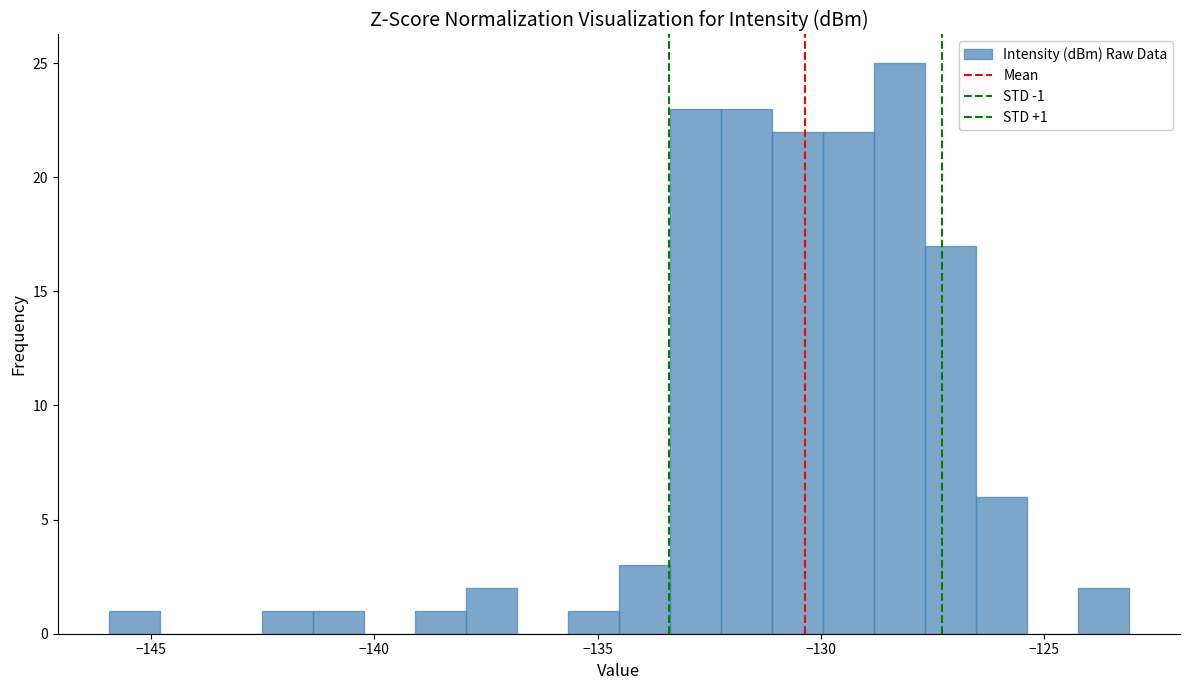

Around what value on the x-axis is the tallest bar? Give the approximate position of its centre, as read against the axis.

-128.0